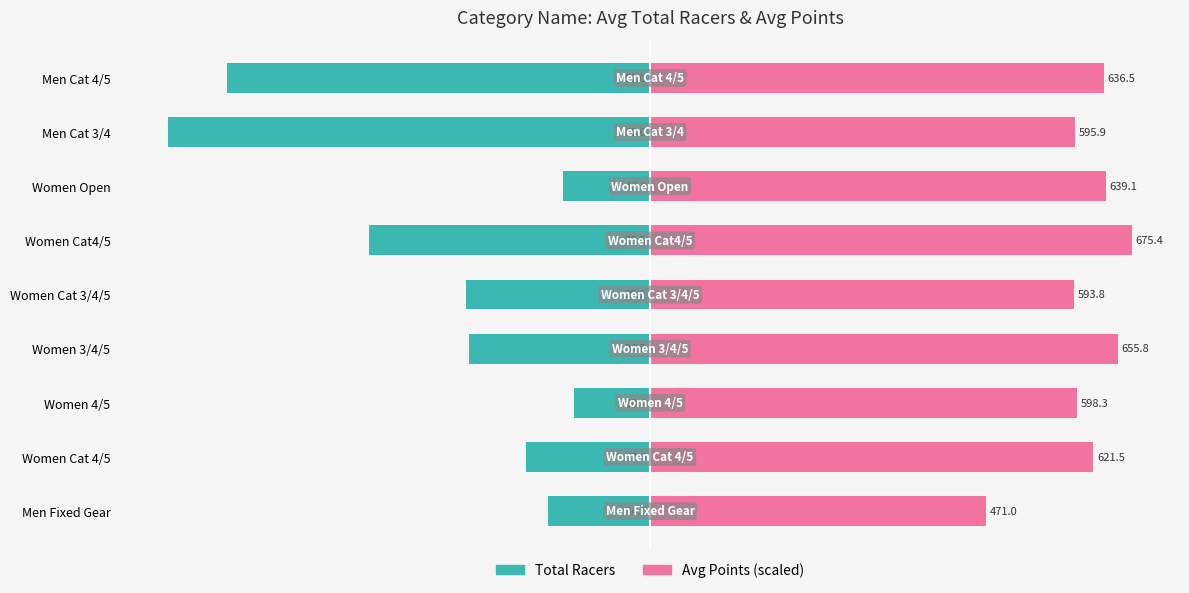

Which series has the widest spread of values?

Total Racers